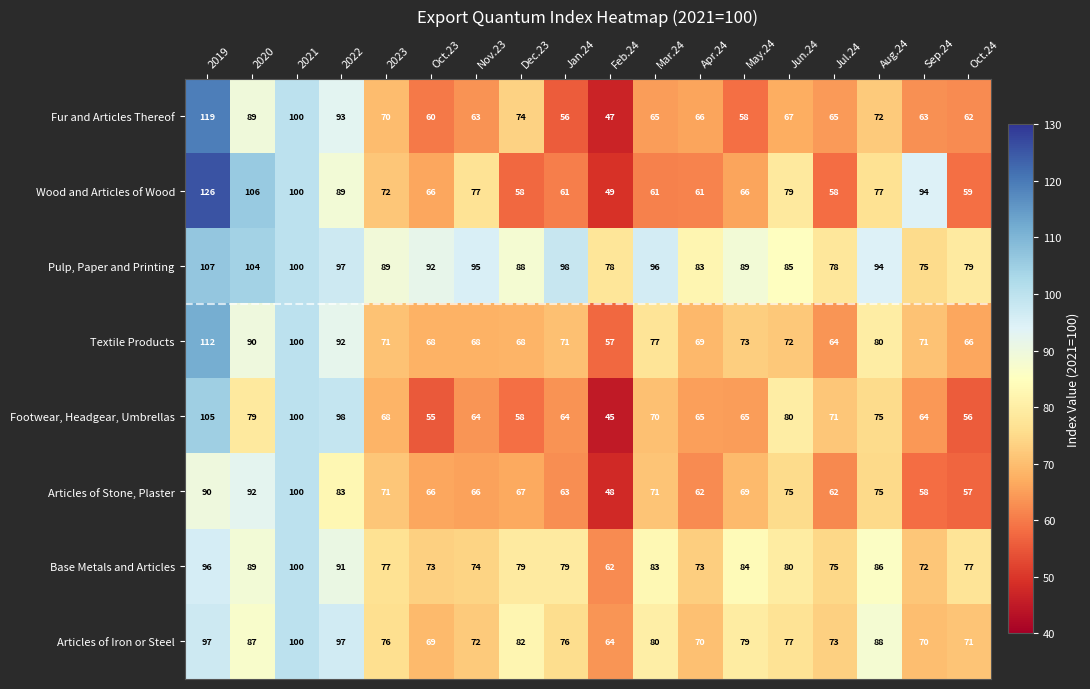

What is the total value across all series at Mar.24?

603